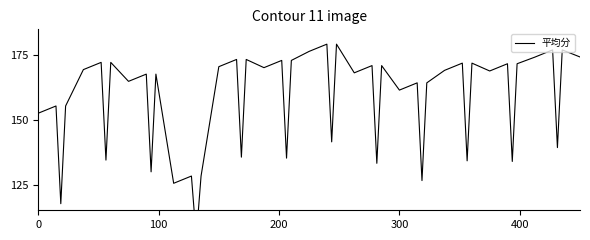

True or false: there are more than 1 points higher than both neighbors.

True